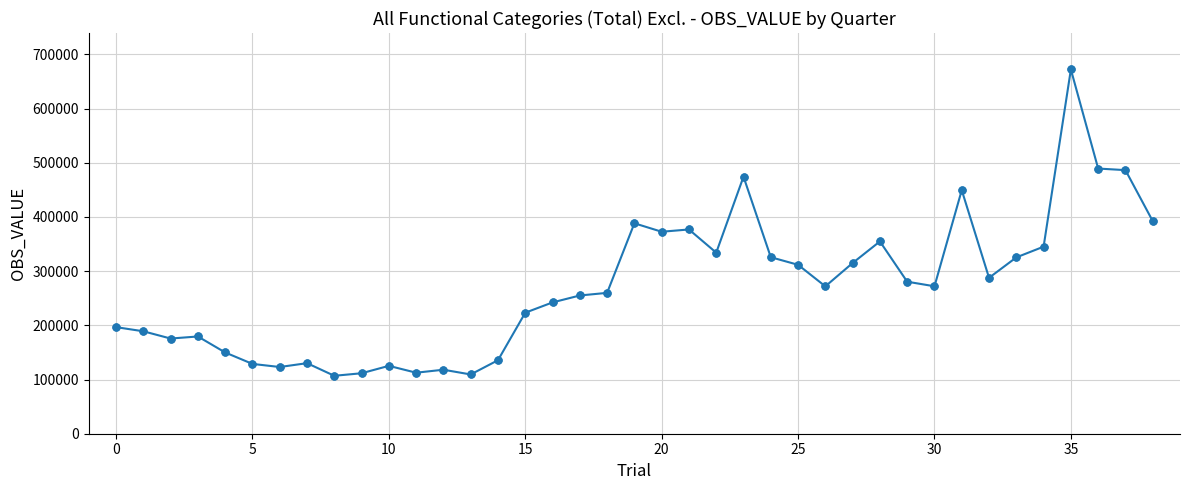

What is the value of the 38th point from the left?

486326.7